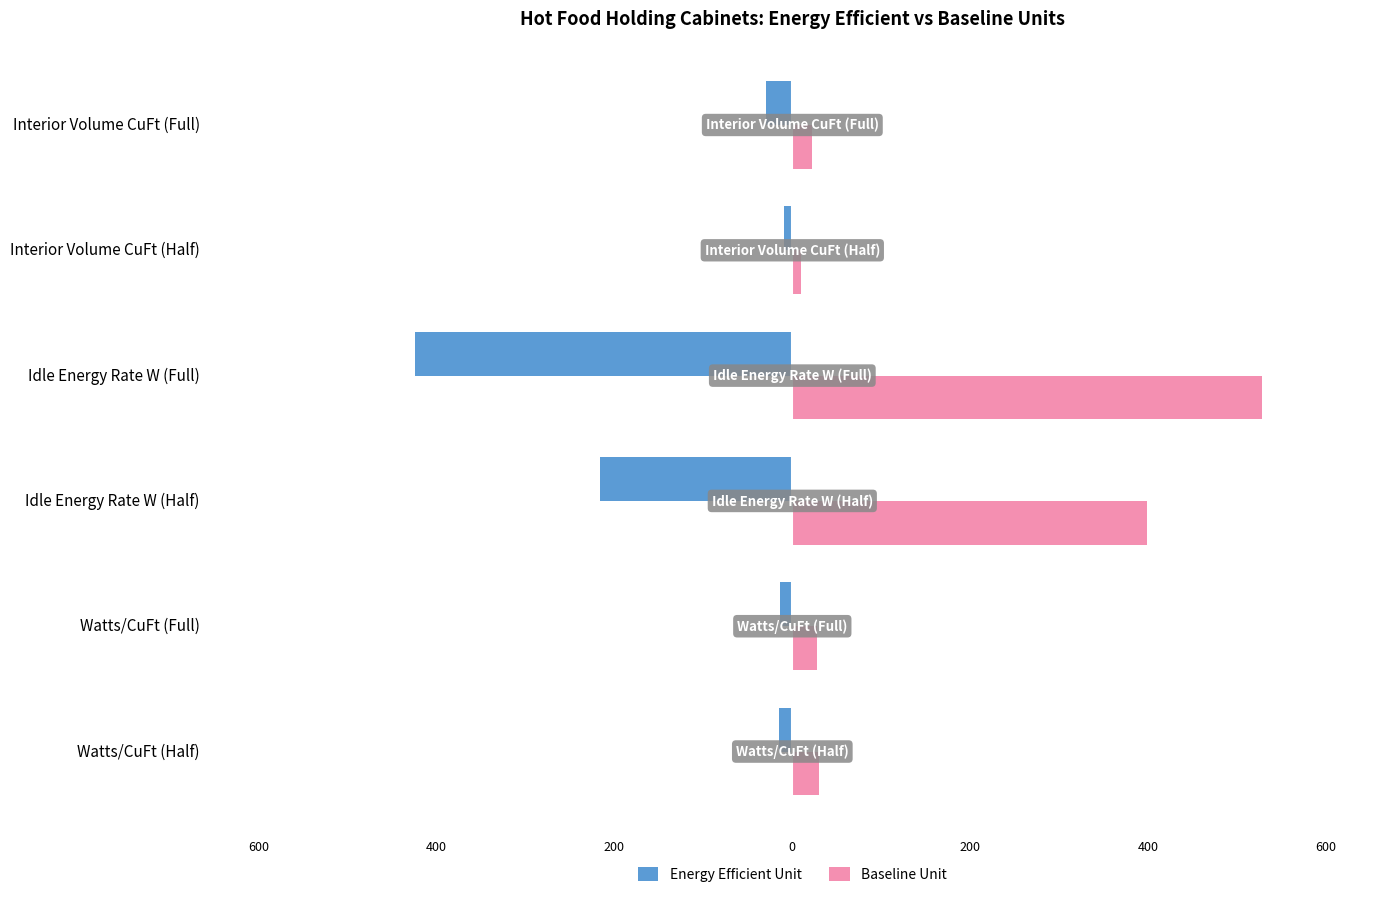

What are all the series names shown in the legend?

Energy Efficient Unit, Baseline Unit